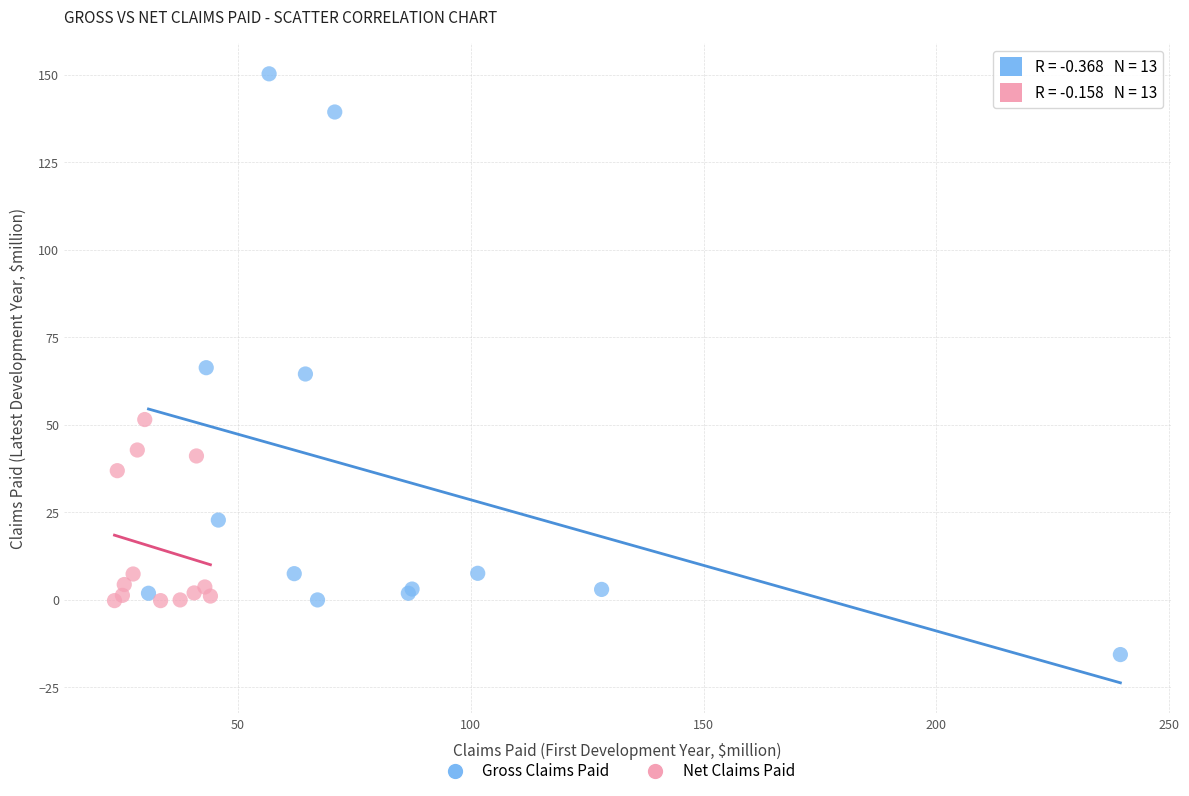

Which series contains the highest Y value?

Gross Claims Paid